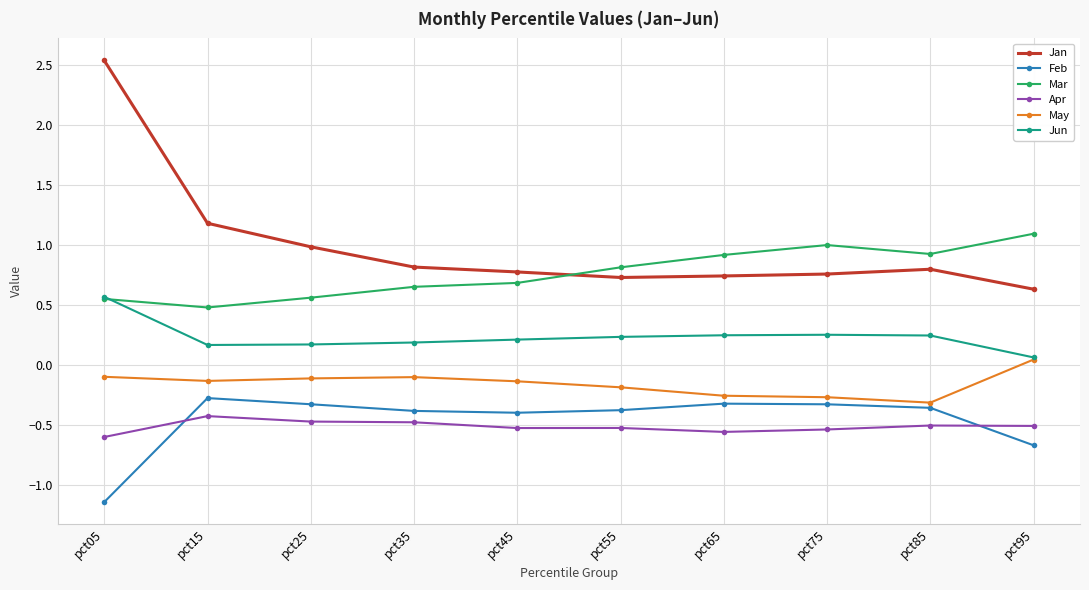

Rank the series by their maximum value, from lowest to highest.

Apr, Feb, May, Jun, Mar, Jan